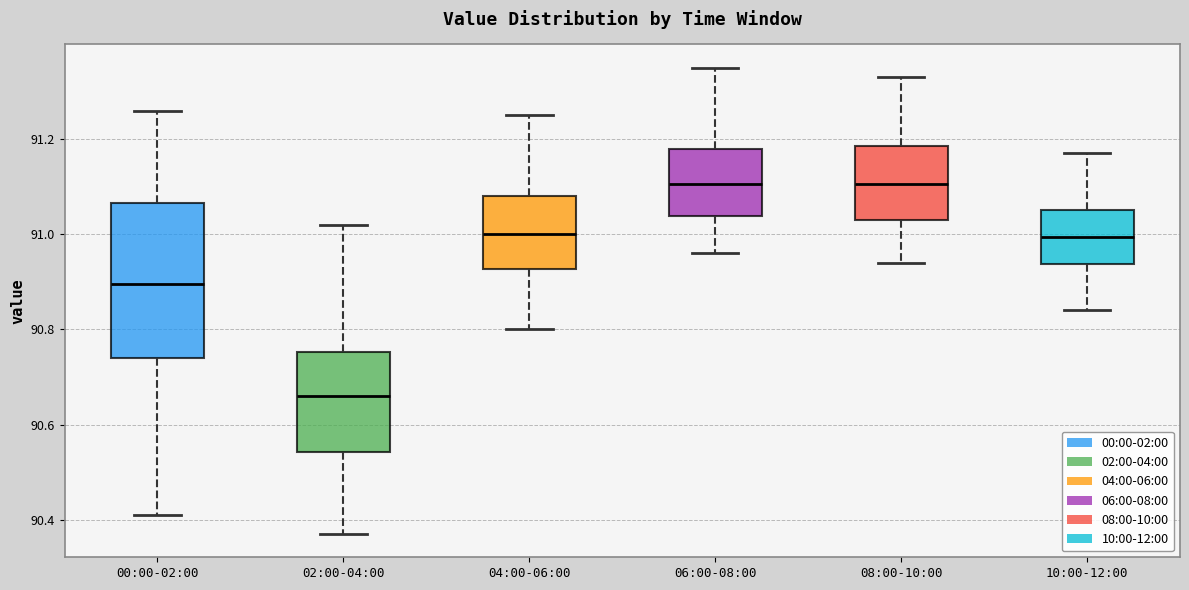

Comparing the boxes themselves (not the whiskers), which one is the tallest?

00:00-02:00